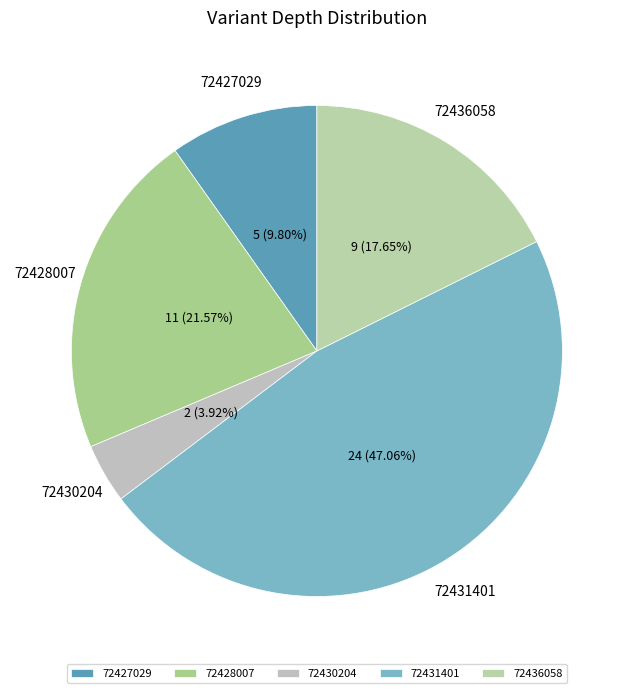

Combined, do 72428007 and 72431401 account for over 50%?

Yes